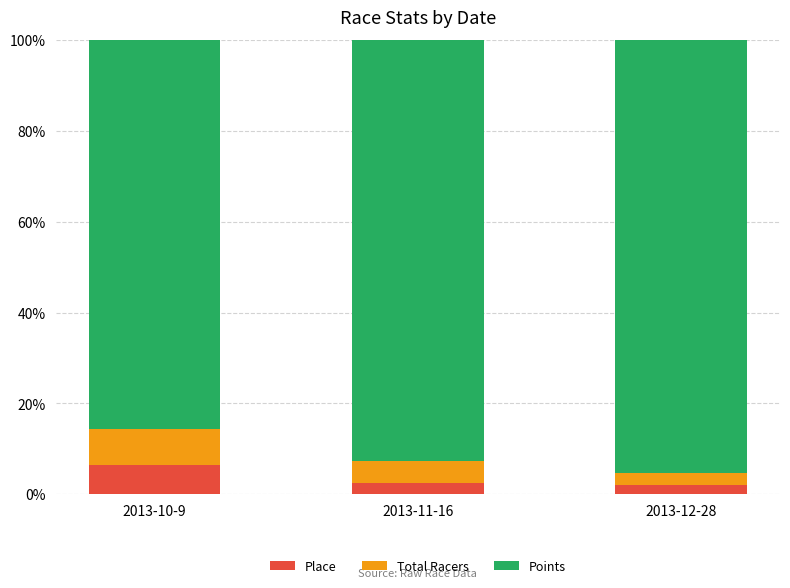

How many data points does each series have?

3